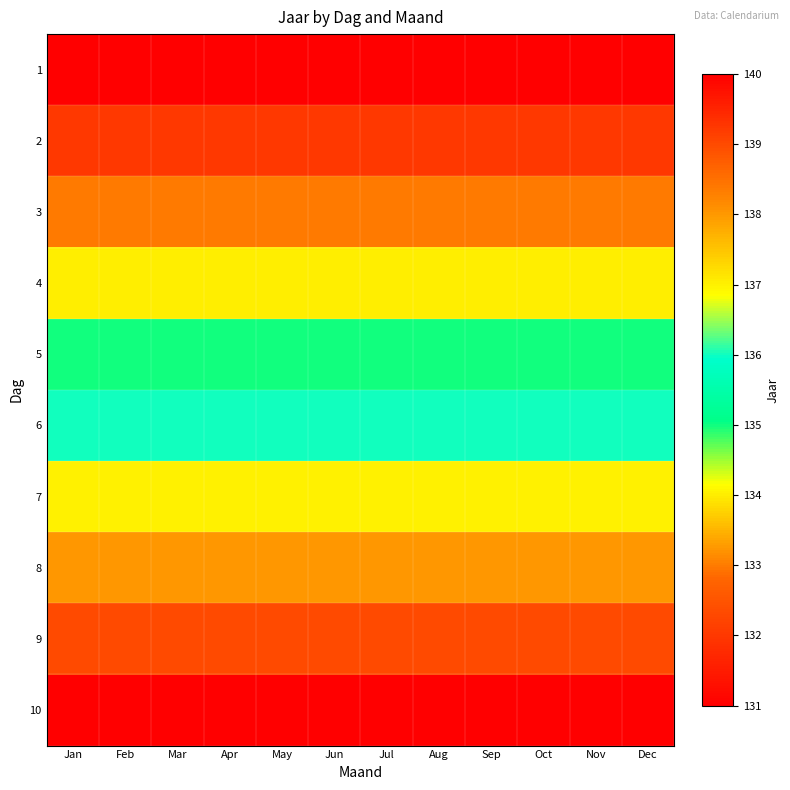

What is the spread (max minus min) of values at Jan?

9